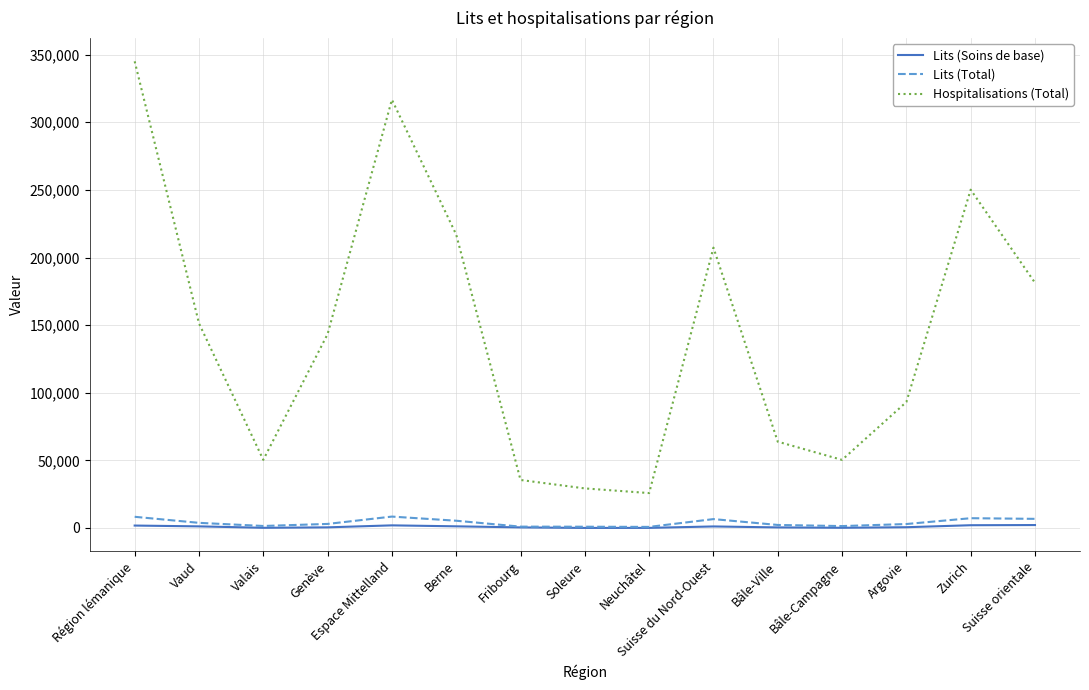

Which series changed the most between Neuchâtel and Suisse du Nord-Ouest?

Hospitalisations (Total)